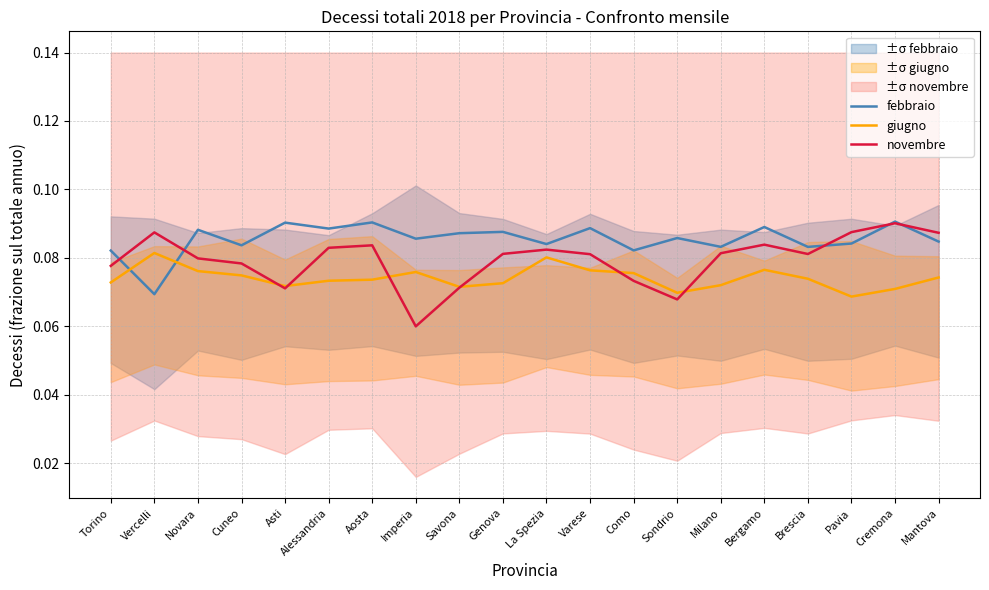

Reading left to right, list all the values displayed in this chart.

febbraio: Torino=0.1	Vercelli=0.1	Novara=0.1	Cuneo=0.1	Asti=0.1	Alessandria=0.1	Aosta=0.1	Imperia=0.1	Savona=0.1	Genova=0.1	La Spezia=0.1	Varese=0.1	Como=0.1	Sondrio=0.1	Milano=0.1	Bergamo=0.1	Brescia=0.1	Pavia=0.1	Cremona=0.1	Mantova=0.1
giugno: Torino=0.1	Vercelli=0.1	Novara=0.1	Cuneo=0.1	Asti=0.1	Alessandria=0.1	Aosta=0.1	Imperia=0.1	Savona=0.1	Genova=0.1	La Spezia=0.1	Varese=0.1	Como=0.1	Sondrio=0.1	Milano=0.1	Bergamo=0.1	Brescia=0.1	Pavia=0.1	Cremona=0.1	Mantova=0.1
novembre: Torino=0.1	Vercelli=0.1	Novara=0.1	Cuneo=0.1	Asti=0.1	Alessandria=0.1	Aosta=0.1	Imperia=0.1	Savona=0.1	Genova=0.1	La Spezia=0.1	Varese=0.1	Como=0.1	Sondrio=0.1	Milano=0.1	Bergamo=0.1	Brescia=0.1	Pavia=0.1	Cremona=0.1	Mantova=0.1